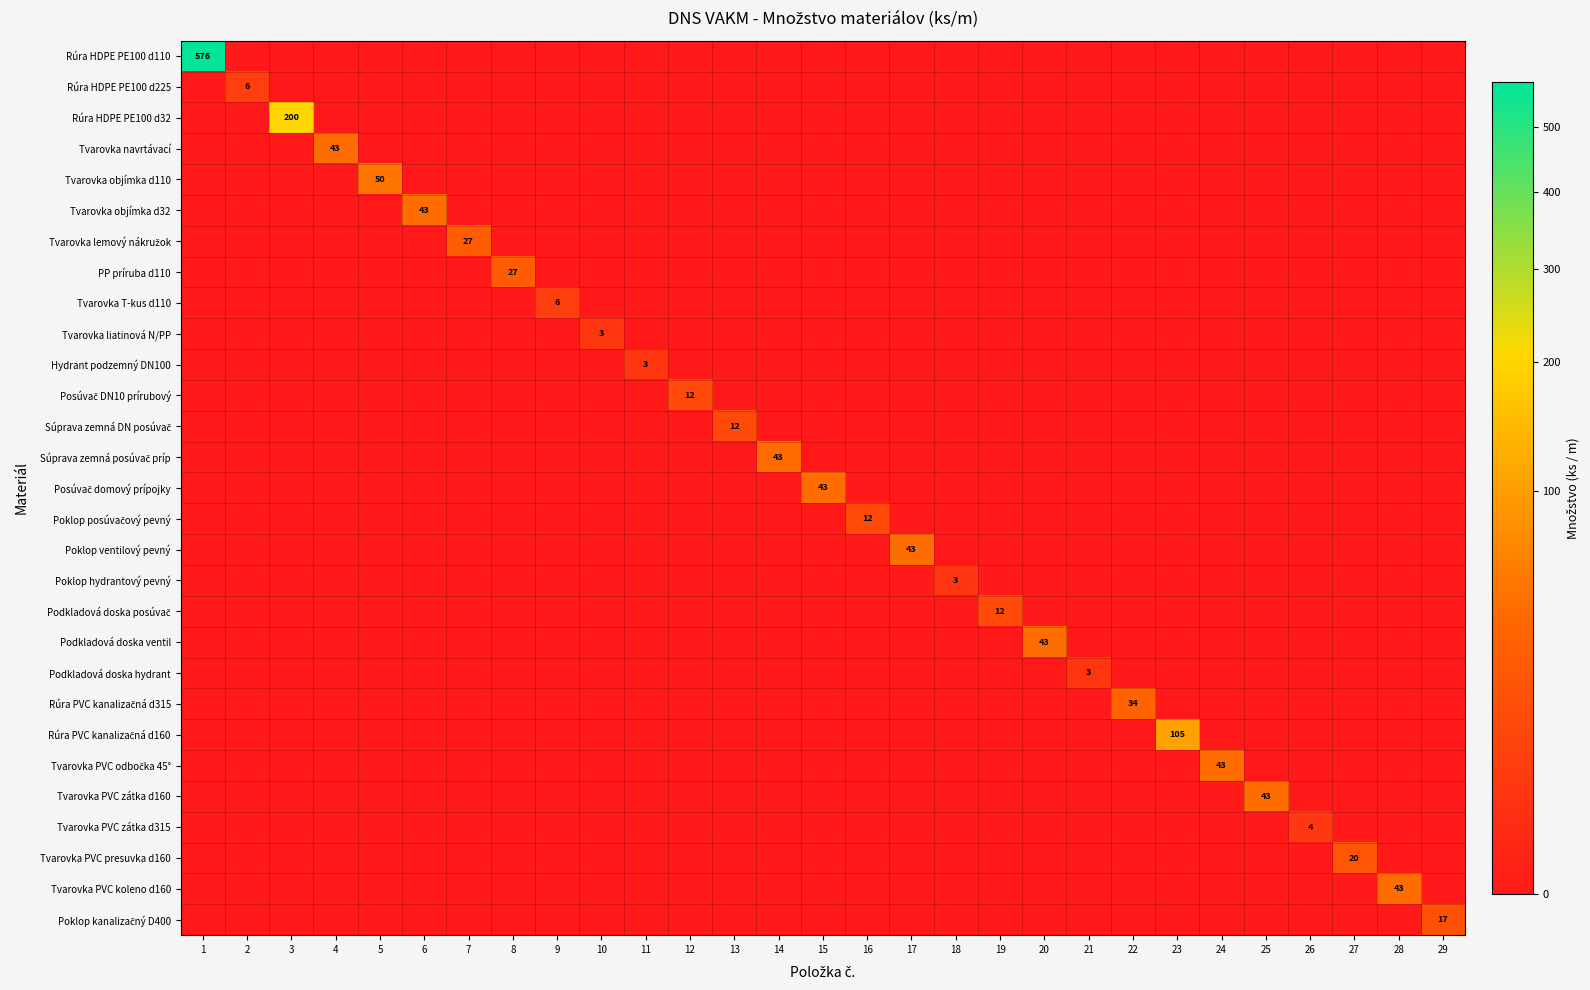

At which label does Rúra PVC kanalizačná d315 reach its peak?

22